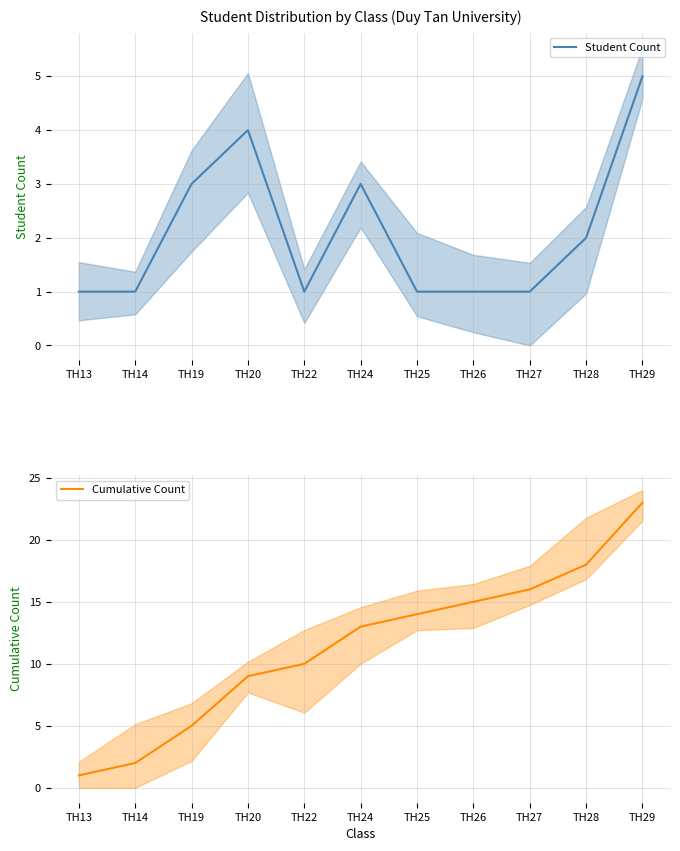

List the series in order of their overall mean, highest first.

Cumulative Count, Student Count